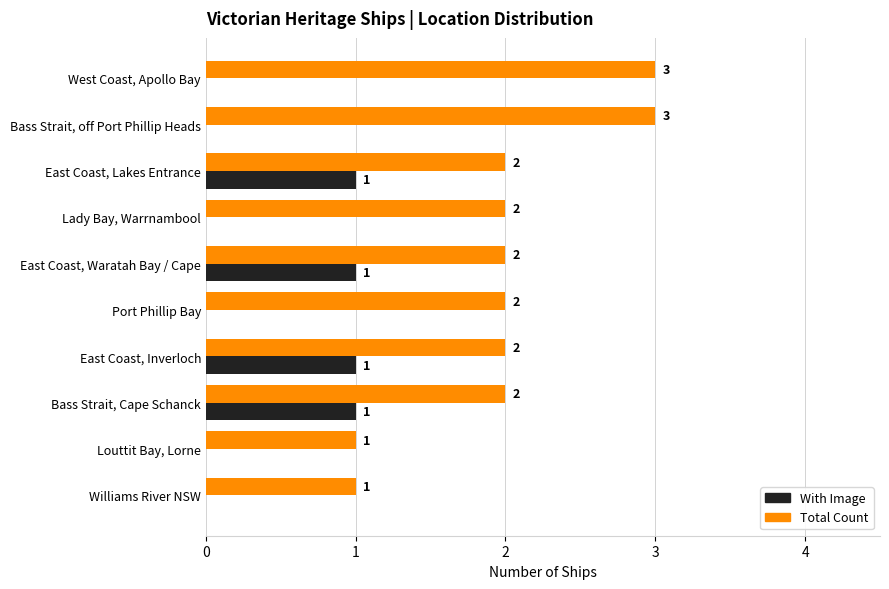

How many Total Count values are between 2 and 3?

8